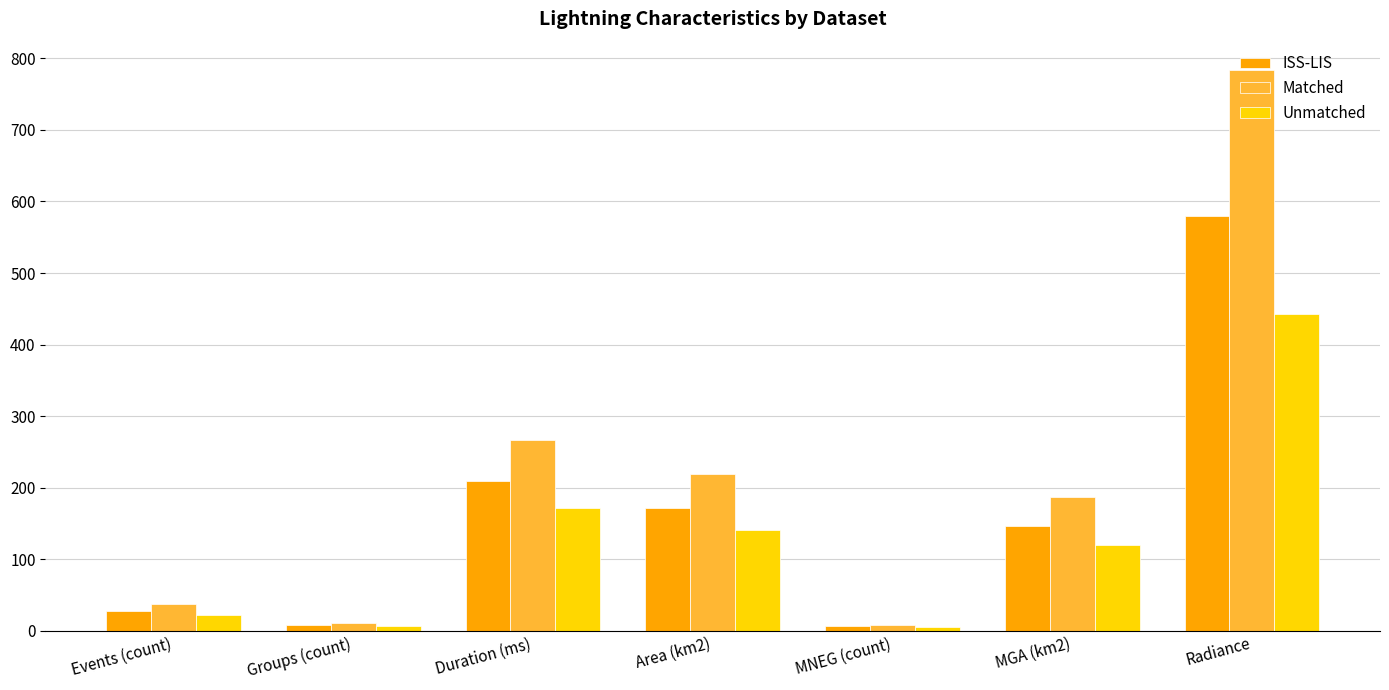

What is the label of the 1st bar from the left?

Events (count)